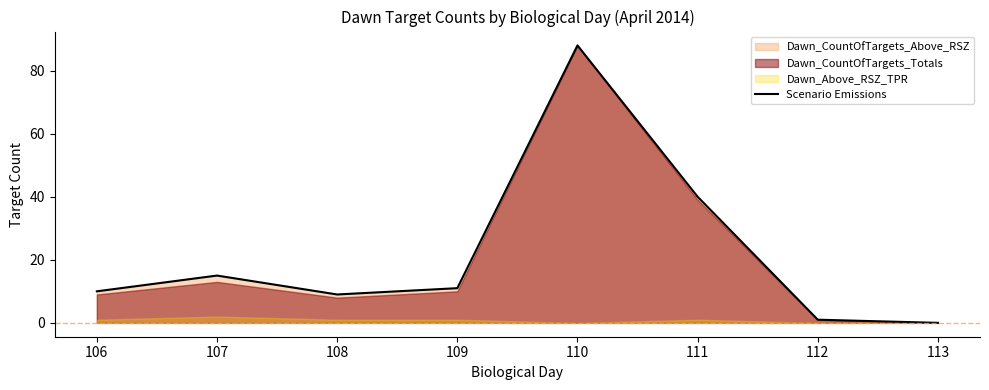

Which category has the highest value across all series?

110